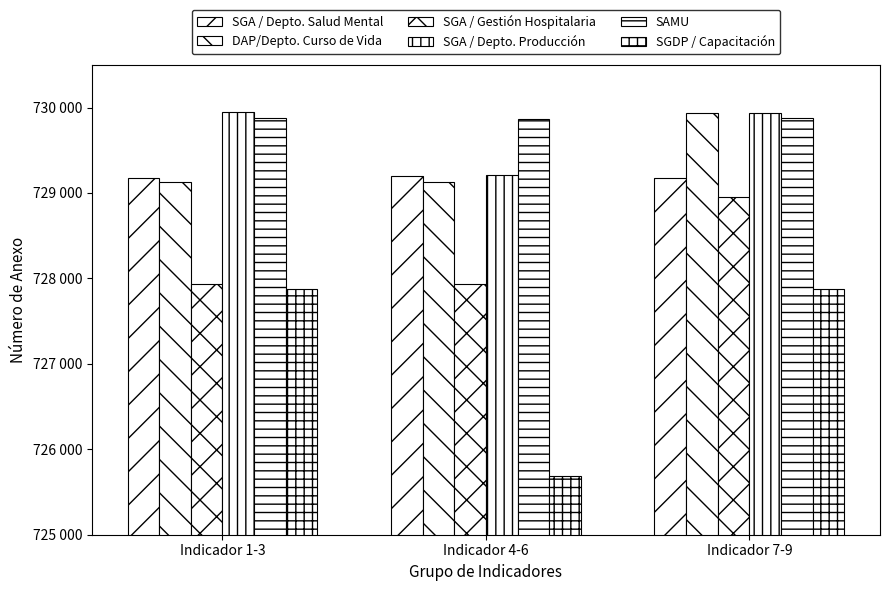

Which series has the widest spread of values?

SGDP / Capacitación